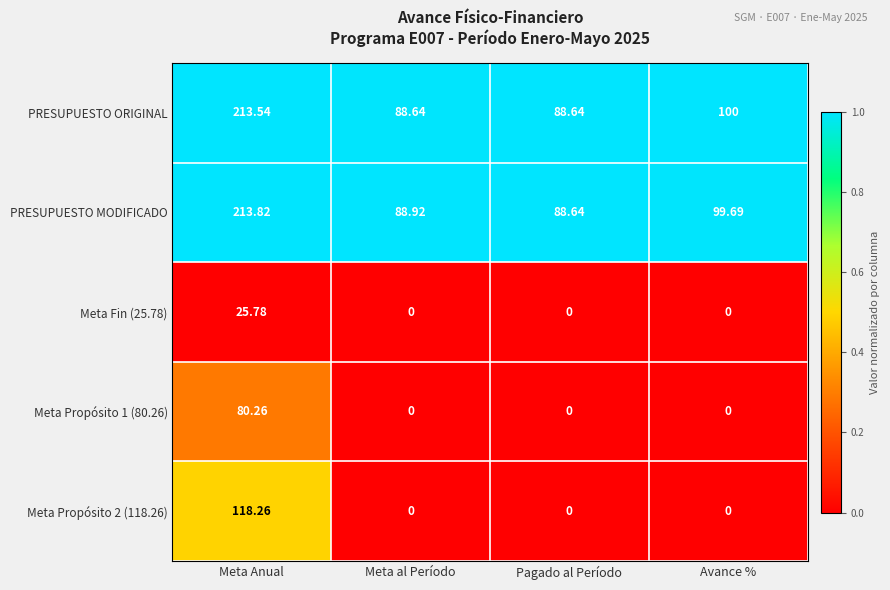

What is the total value across all series at Meta al Período?

177.6